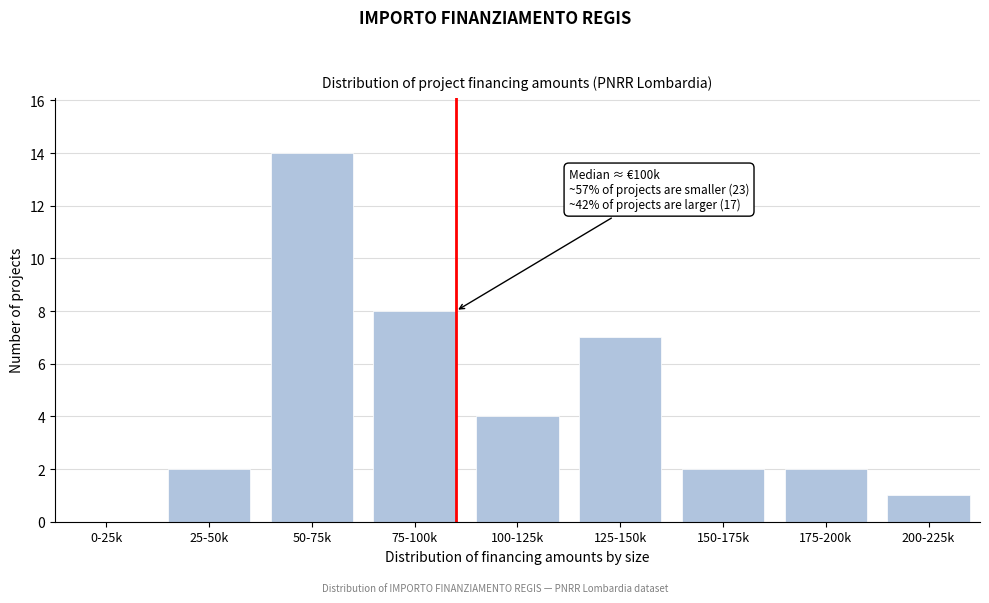

Reading left to right, what are all the values shown in this chart?

0-25k=0	25-50k=2	50-75k=14	75-100k=8	100-125k=4	125-150k=7	150-175k=2	175-200k=2	200-225k=1